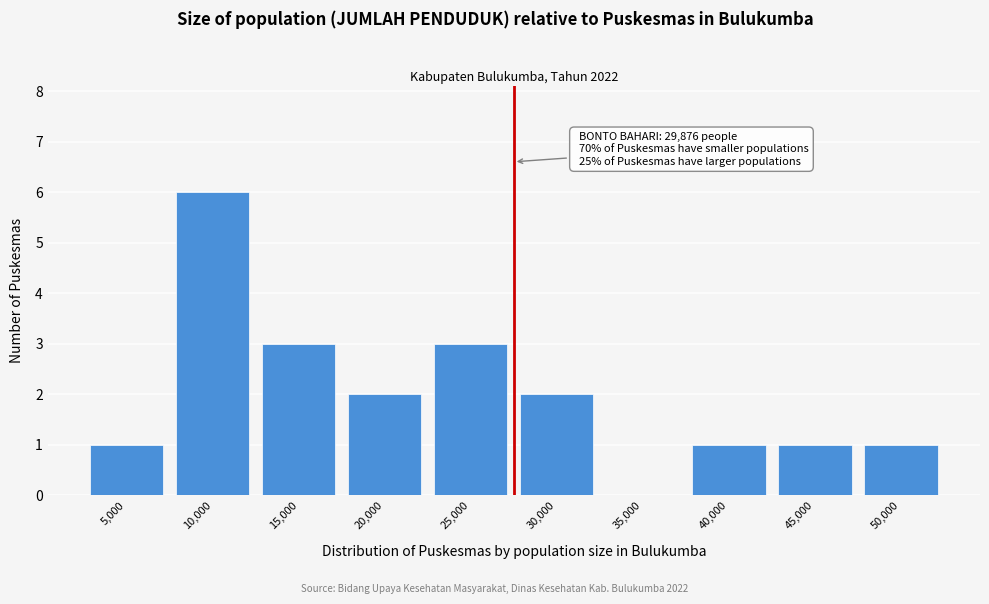

Reading left to right, what are all the values shown in this chart?

5,000=1	10,000=6	15,000=3	20,000=2	25,000=3	30,000=2	35,000=0	40,000=1	45,000=1	50,000=1